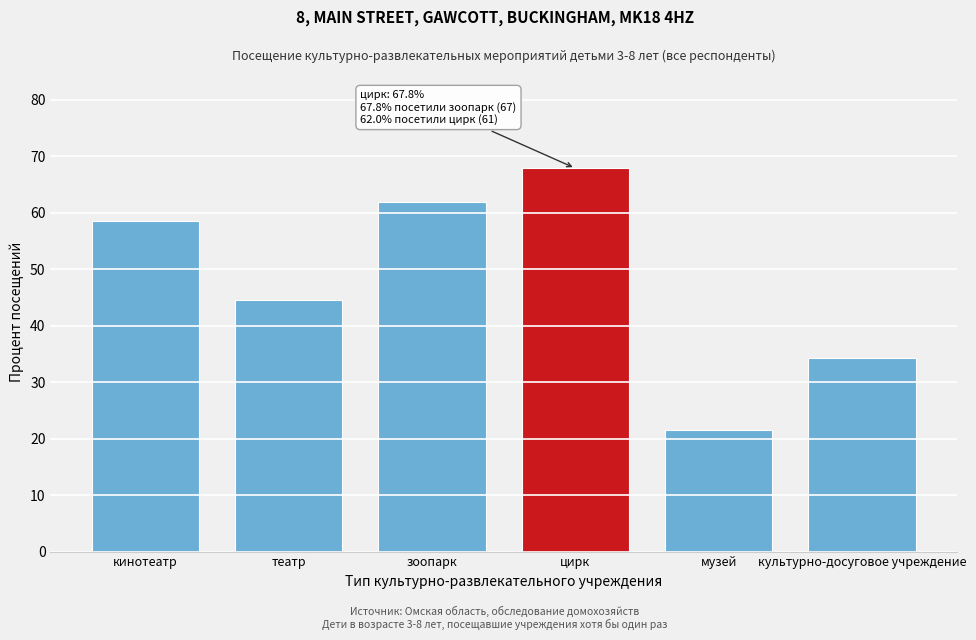

Reading left to right, what are all the values shown in this chart?

58.5	44.4	62.0	67.8	21.5	34.2